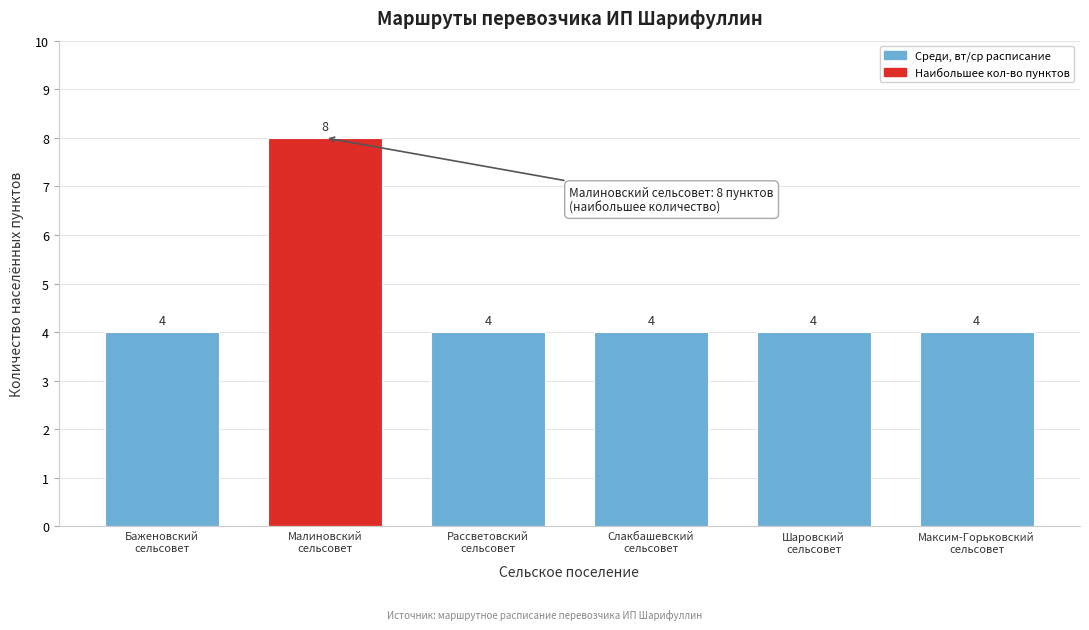

Reading left to right, what are all the values shown in this chart?

4	8	4	4	4	4